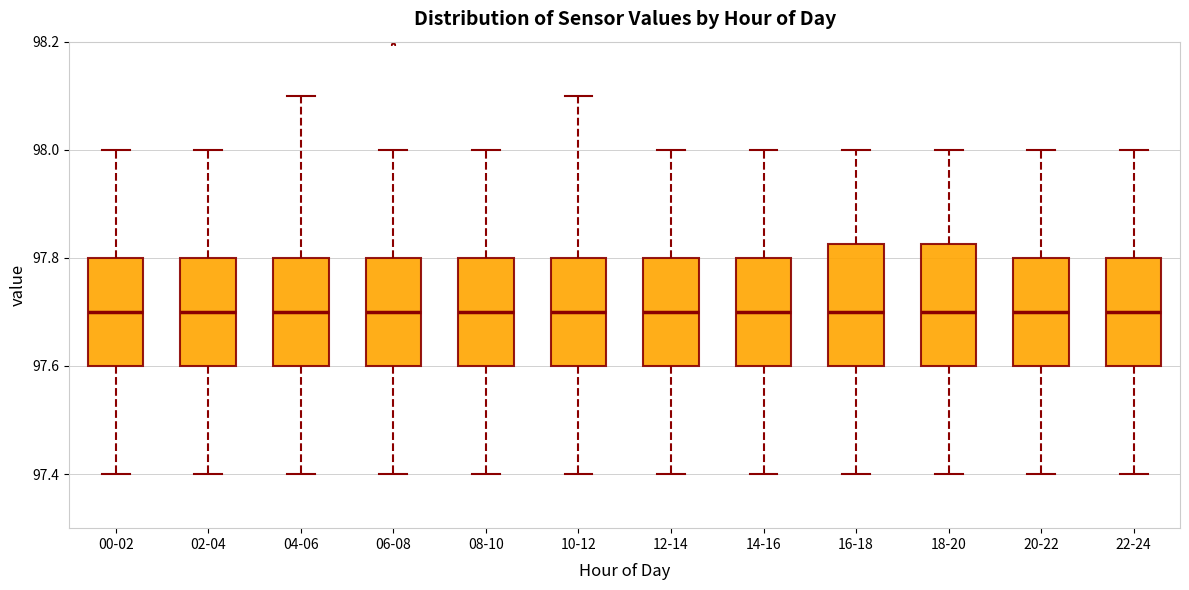

Reading left to right, transcribe this box plot: for each box, give where its median line is, the range the box spans, and where its two whiskers end, as read against the y-axis. The values are not printed on the chart, so give them approximately, as read against the axis.

00-02: median 97.70, box 97.60 to 97.80, whiskers 97.40 to 98.00
02-04: median 97.70, box 97.60 to 97.80, whiskers 97.40 to 98.00
04-06: median 97.70, box 97.60 to 97.80, whiskers 97.40 to 98.10
06-08: median 97.70, box 97.60 to 97.80, whiskers 97.40 to 98.00
08-10: median 97.70, box 97.60 to 97.80, whiskers 97.40 to 98.00
10-12: median 97.70, box 97.60 to 97.80, whiskers 97.40 to 98.10
12-14: median 97.70, box 97.60 to 97.80, whiskers 97.40 to 98.00
14-16: median 97.70, box 97.60 to 97.80, whiskers 97.40 to 98.00
16-18: median 97.70, box 97.60 to 97.82, whiskers 97.40 to 98.00
18-20: median 97.70, box 97.60 to 97.82, whiskers 97.40 to 98.00
20-22: median 97.70, box 97.60 to 97.80, whiskers 97.40 to 98.00
22-24: median 97.70, box 97.60 to 97.80, whiskers 97.40 to 98.00